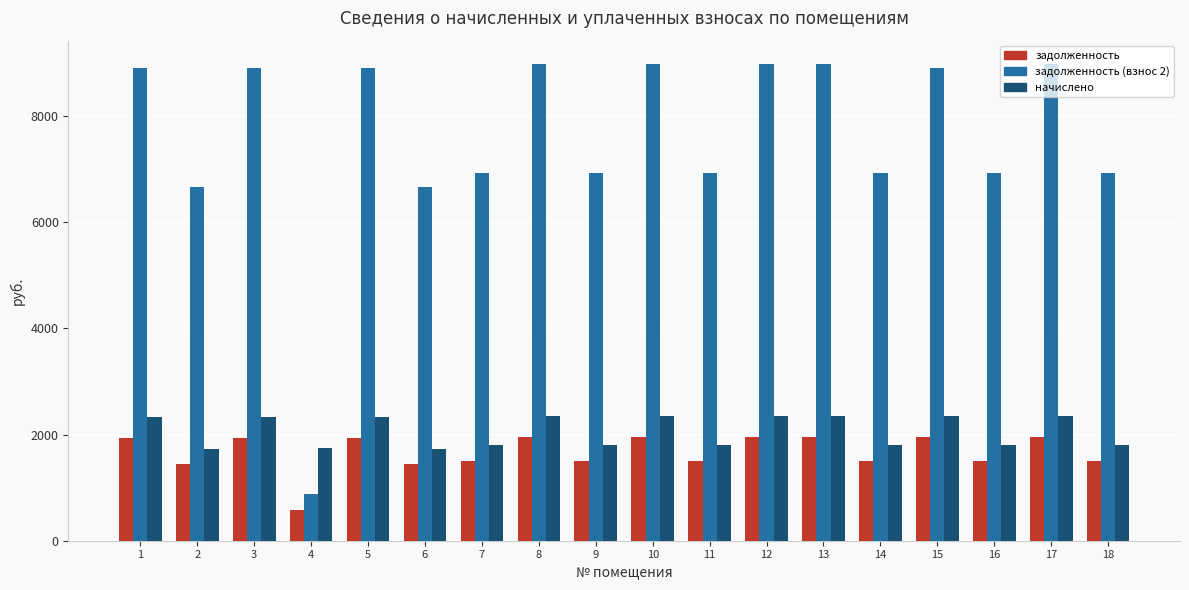

How many data points in начислено are less than 2324?

9